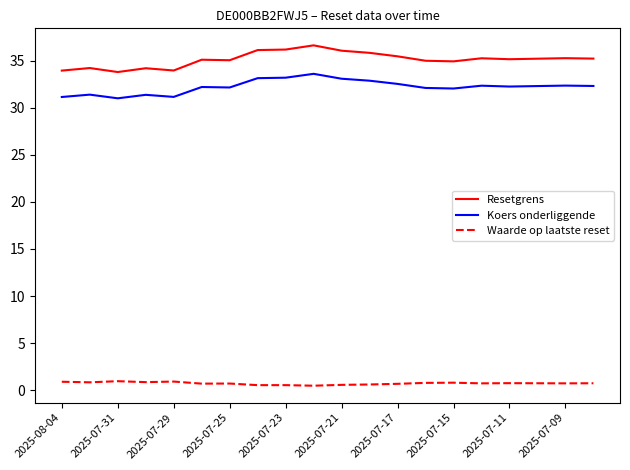

True or false: Resetgrens and Koers onderliggende intersect in this chart.

False